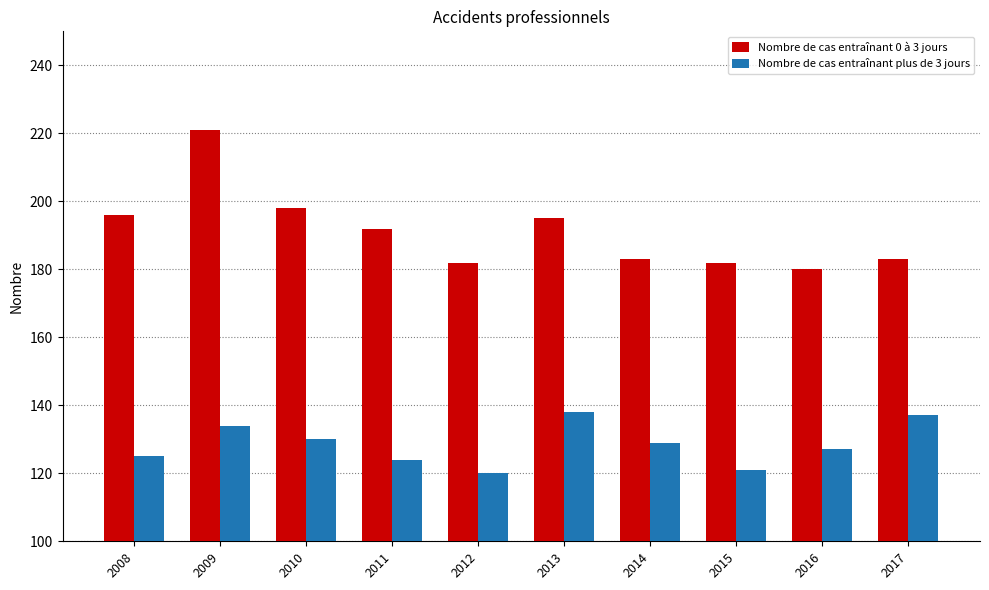

Rank the series by their average value, from highest to lowest.

Nombre de cas entraînant 0 à 3 jours, Nombre de cas entraînant plus de 3 jours